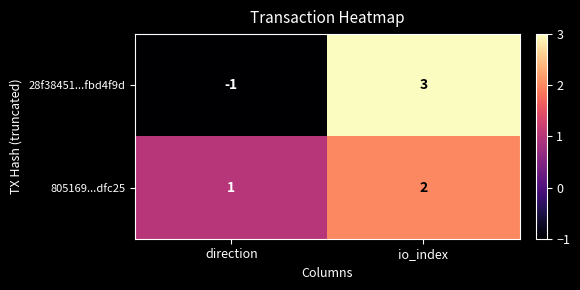

Which category has the lowest value across all series?

direction